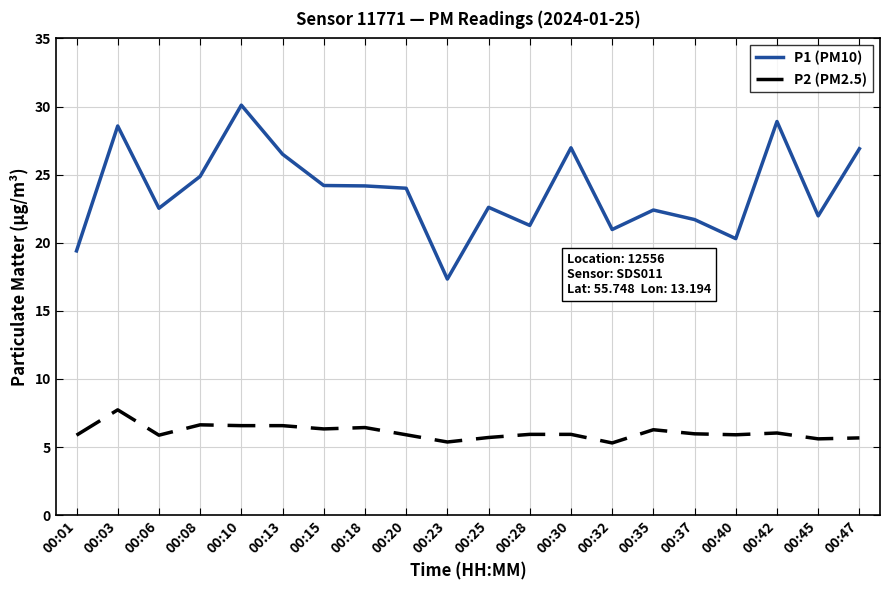

True or false: P2 (PM2.5) has more than 1 points higher than both neighbors.

True